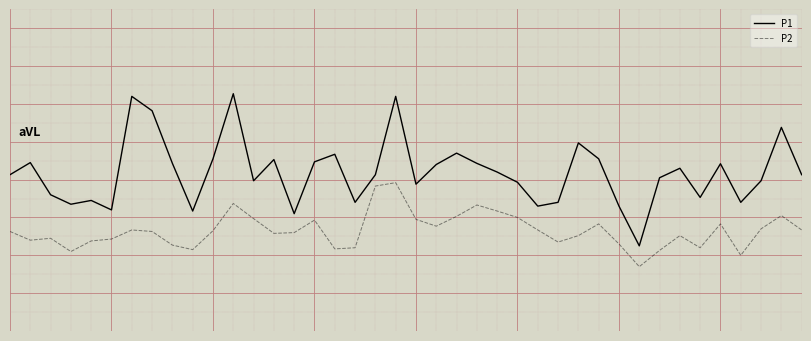

What is the difference between the maximum and minimum values in the P2 series?

2.2